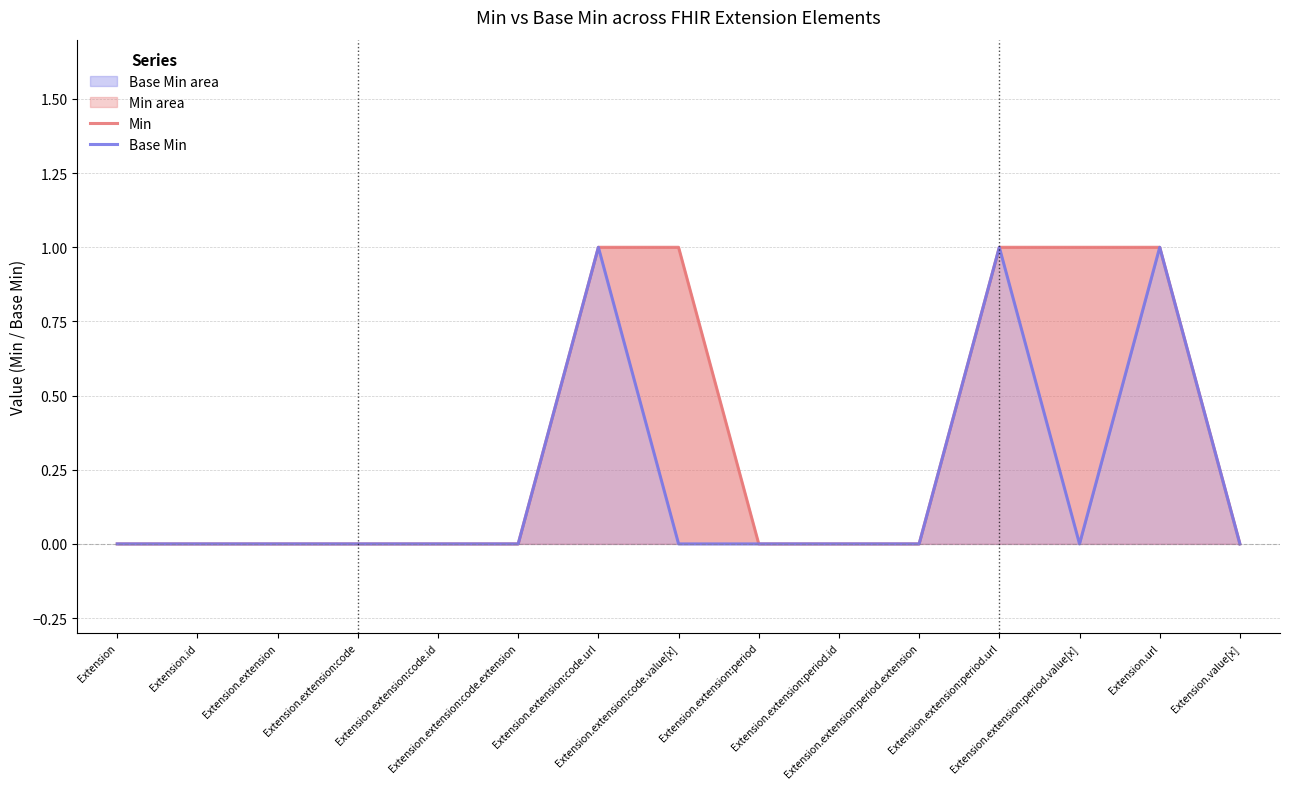

True or false: Base Min has a value of 1 at Extension.extension:period.value[x].

False